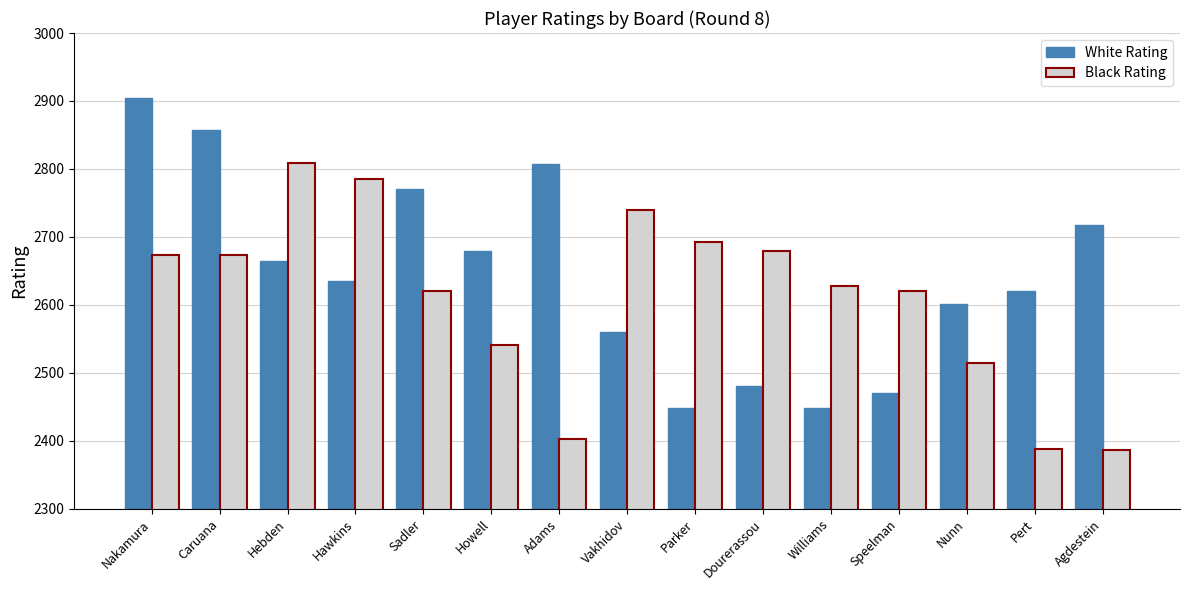

Is it true that White Rating equals 1642 at Nunn?

False